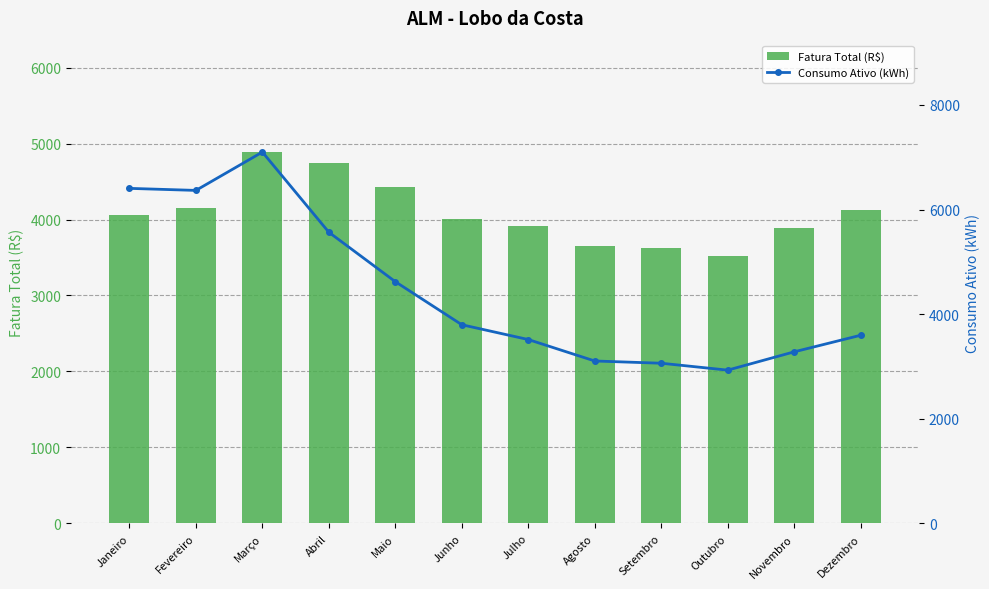

The value of Consumo Ativo (kWh) at Fevereiro is 6366.0. True or false?

True